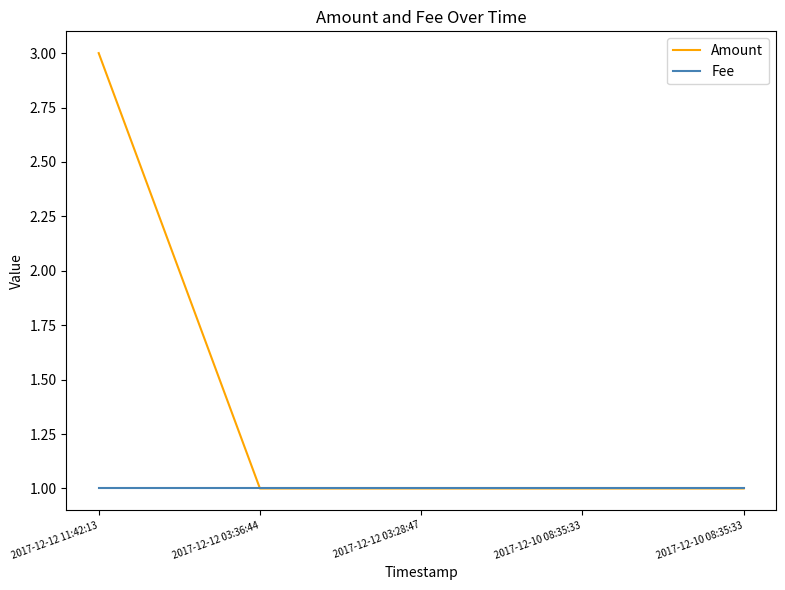

What is the smallest value displayed?

1